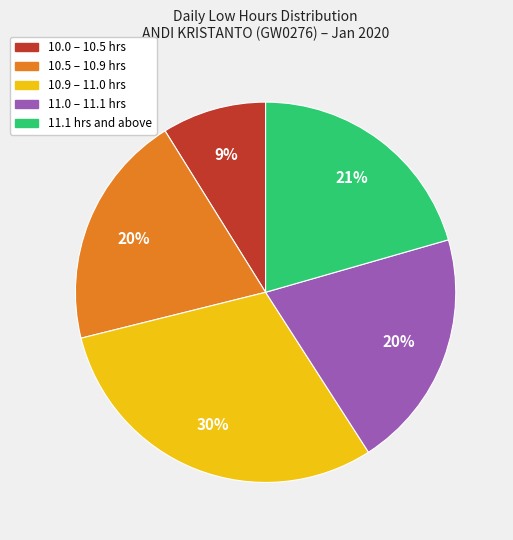

Is there a majority slice in this chart?

No